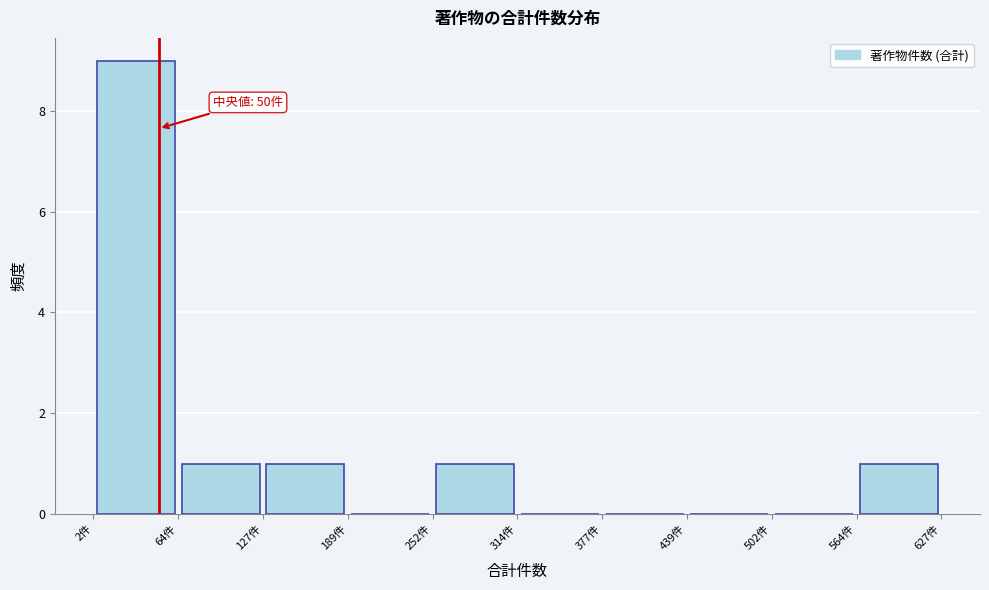

Which range on the x-axis has the tallest bar?

0 to 60